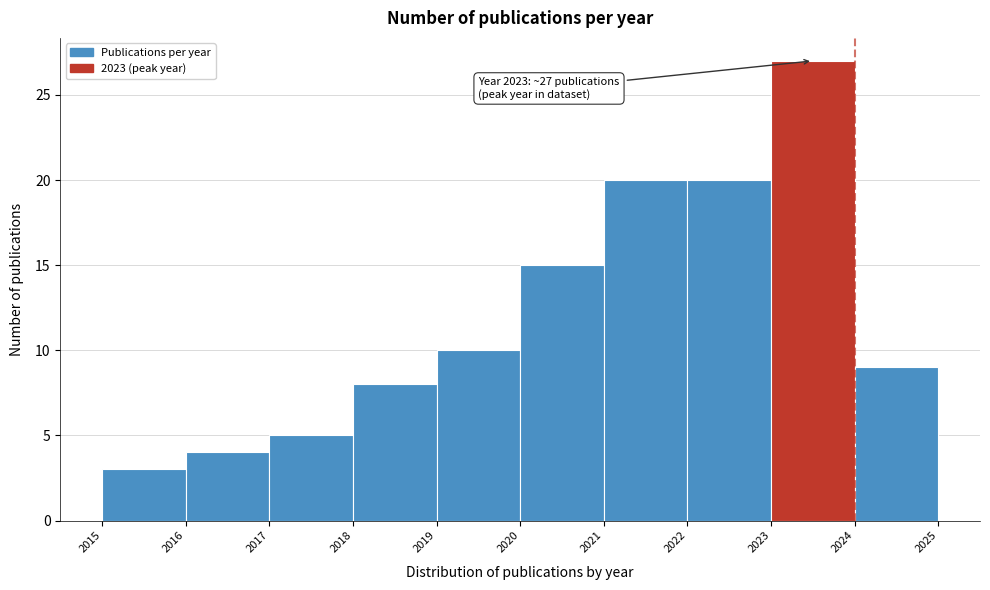

Which range on the x-axis has the tallest bar?

2023 to 2024